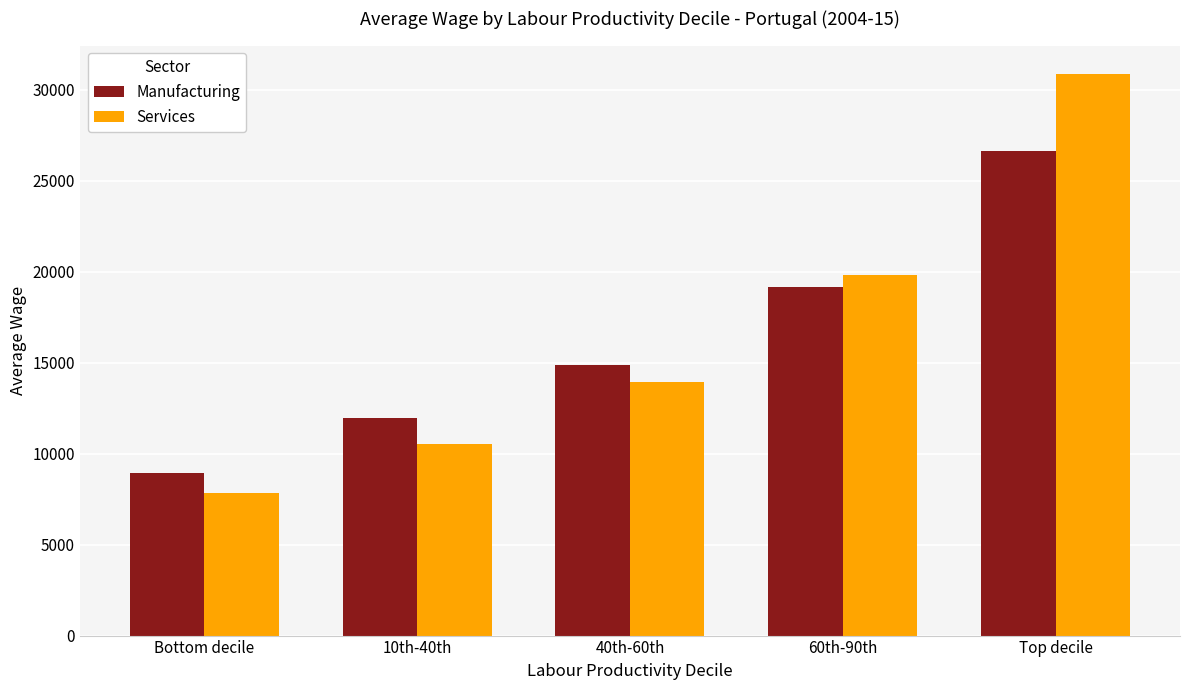

Reading right to left, list all the values displayed in this chart.

Manufacturing: Top decile=26644.7	60th-90th=19137.0	40th-60th=14841.2	10th-40th=11945.8	Bottom decile=8956.7
Services: Top decile=30873.4	60th-90th=19797.3	40th-60th=13923.0	10th-40th=10514.5	Bottom decile=7848.5